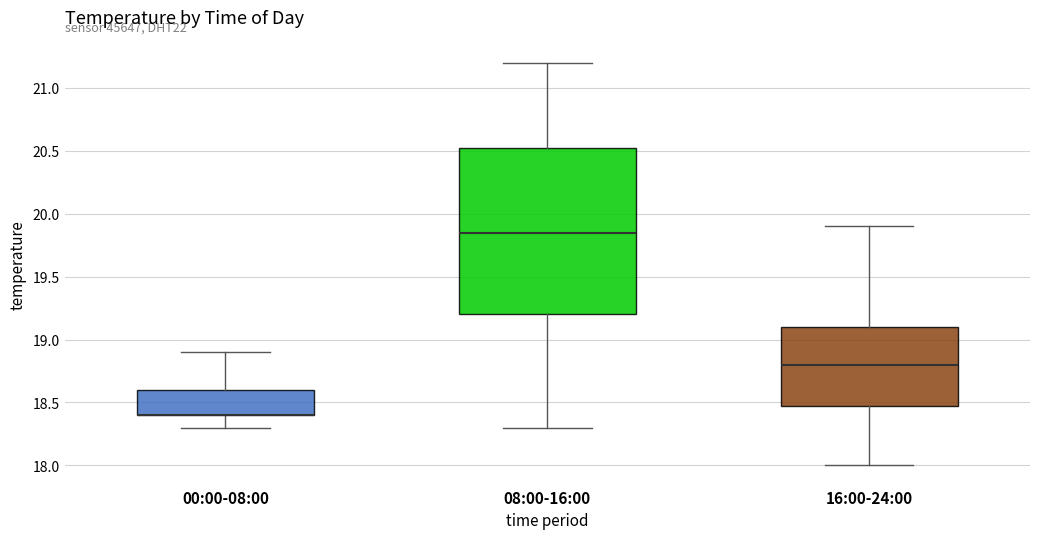

Which box is the tallest, from its lower edge to its upper edge?

08:00-16:00